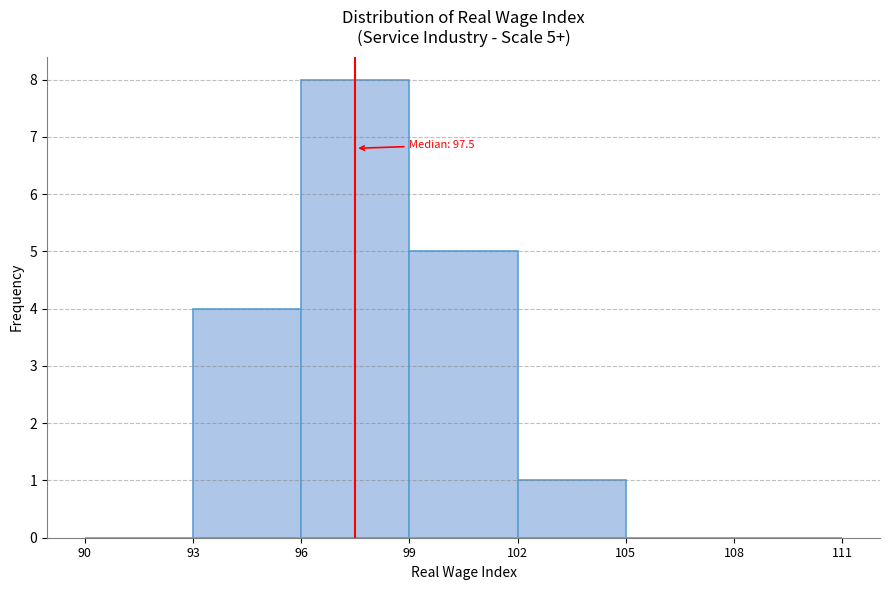

Over which range of the x-axis is the bar tallest?

96 to 99